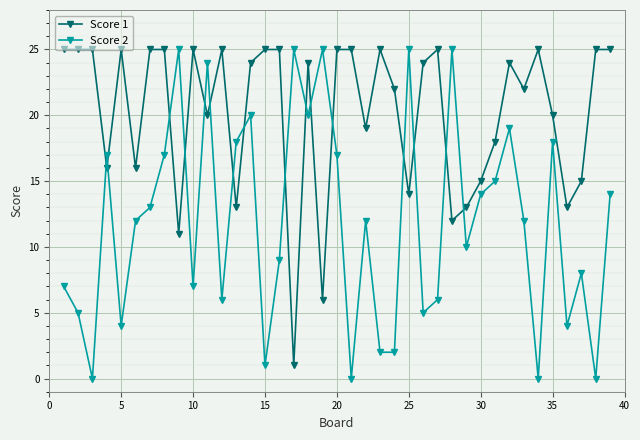

True or false: Score 2 has more than 1 interior local peaks.

True